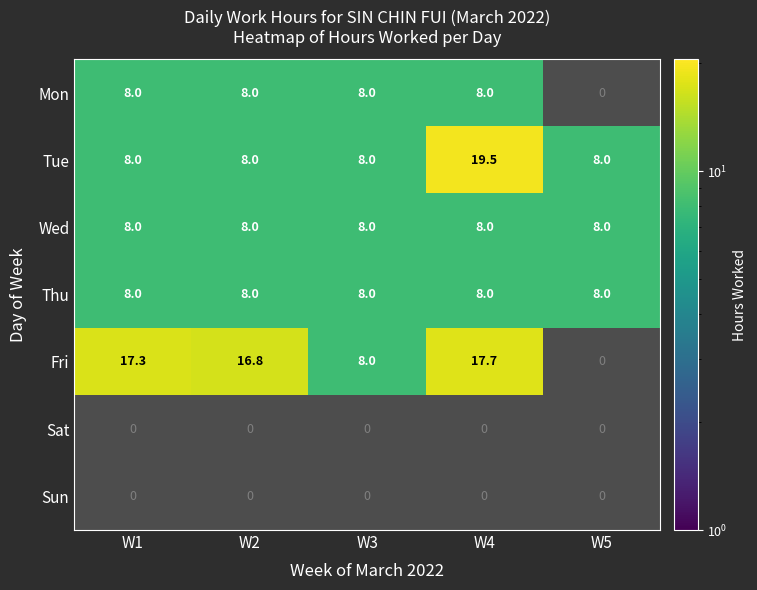

Is the value of Wed at W4 greater than the value of Tue at W1?

No